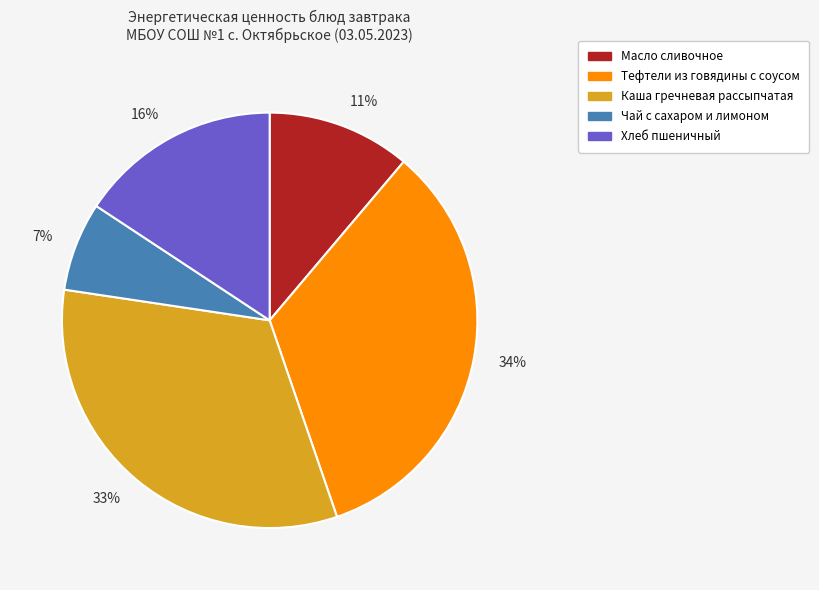

Which has a higher value, 34% or 11%?

34%